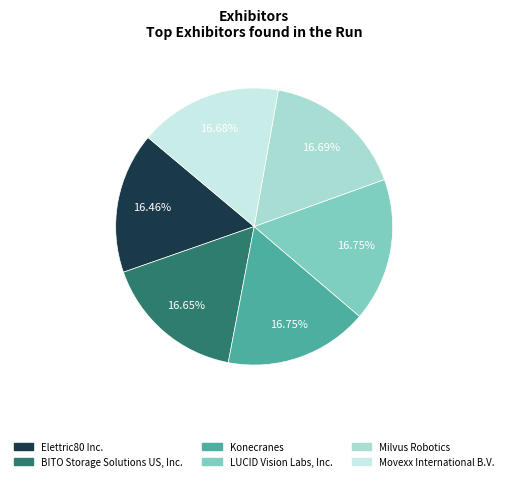

What percentage is the Movexx International B.V. slice, to the nearest percent?

17%